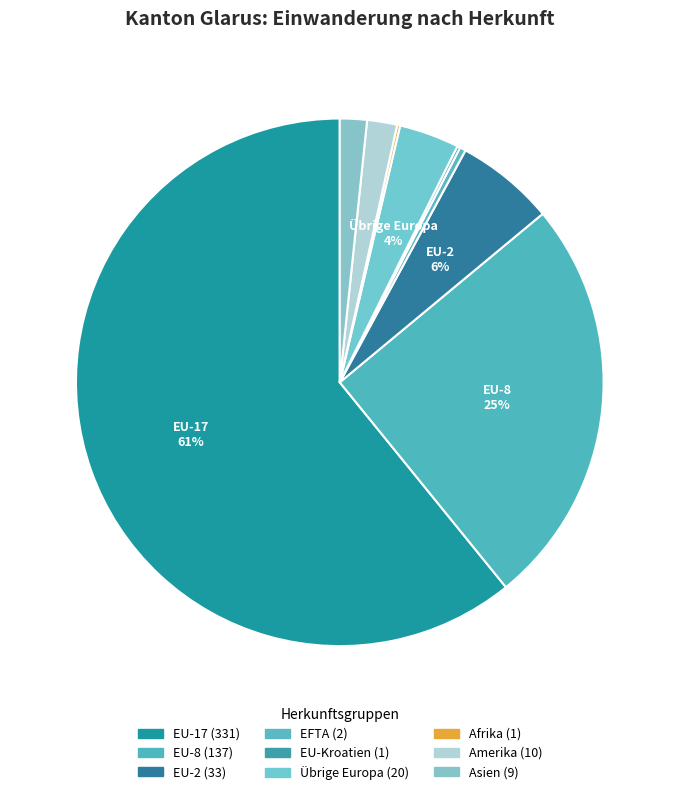

To the nearest percent, what percentage of the pie is EU-8?

25%